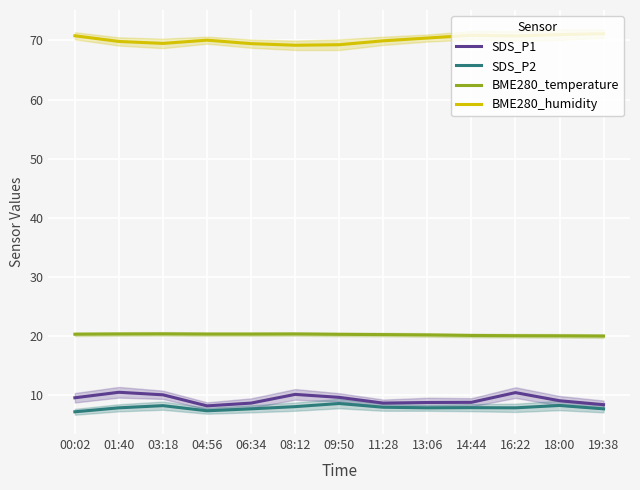

At which label does BME280_humidity first exceed 70?

00:02